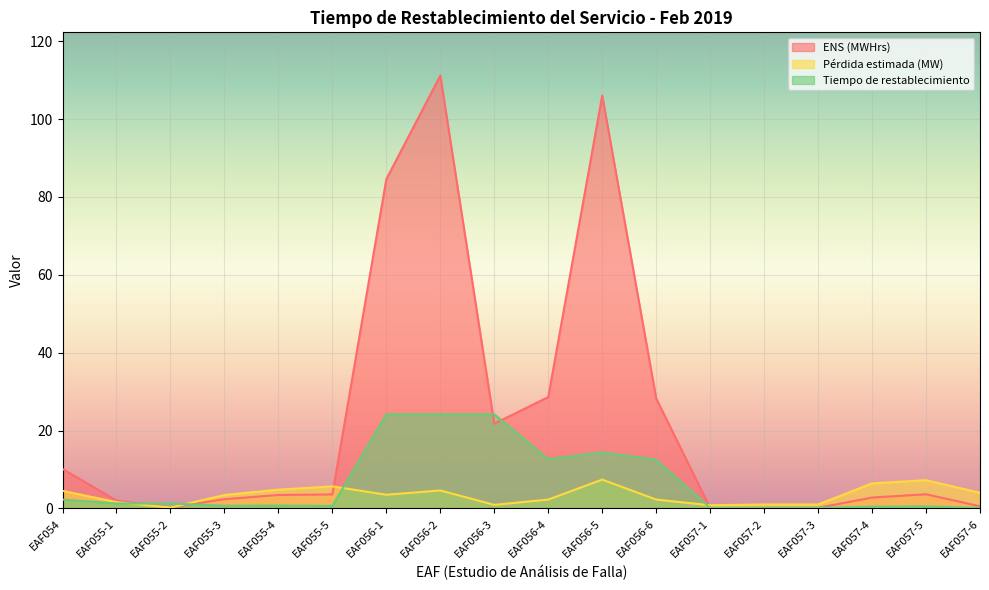

What is the value of the Pérdida estimada (MW) point at the 17th from the left?

7.2